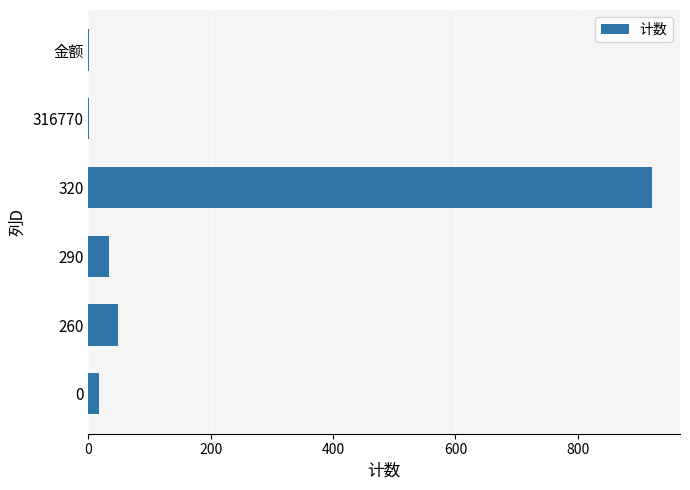

What is the maximum value shown in the chart?

921